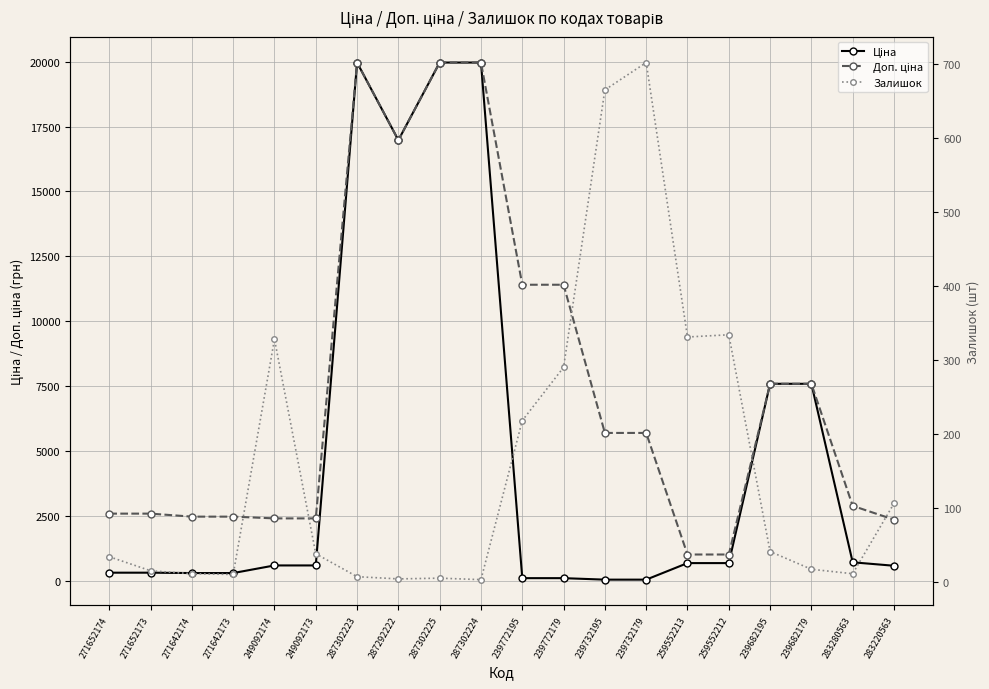

Rank the series by their average value, from lowest to highest.

Залишок, Ціна, Доп. ціна